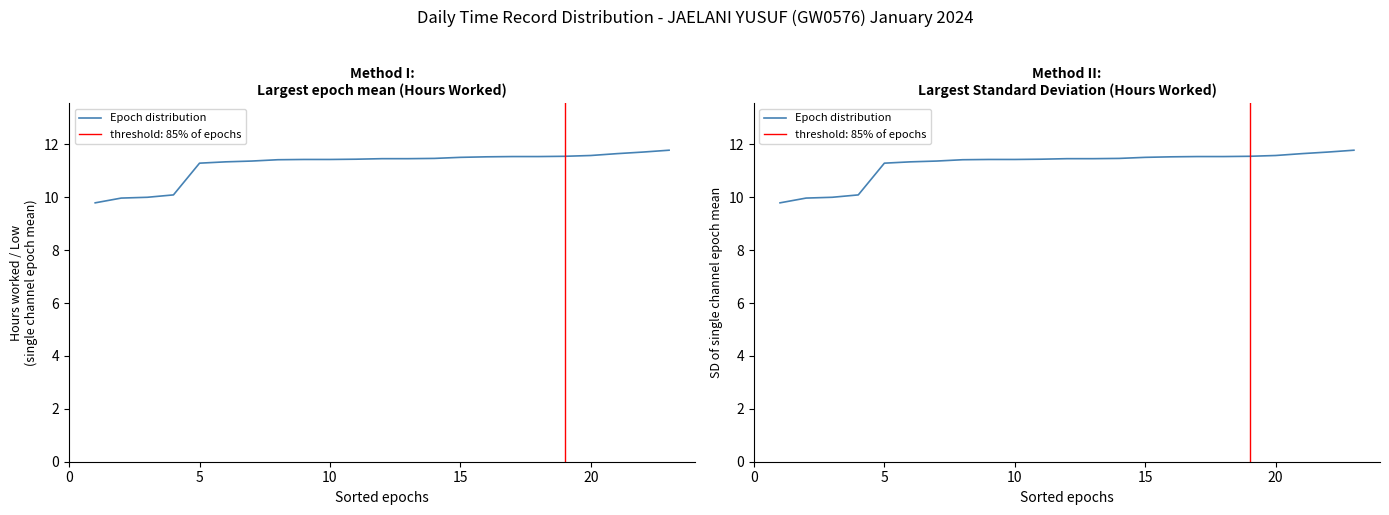

True or false: the data has more than 2 interior local peaks.

False